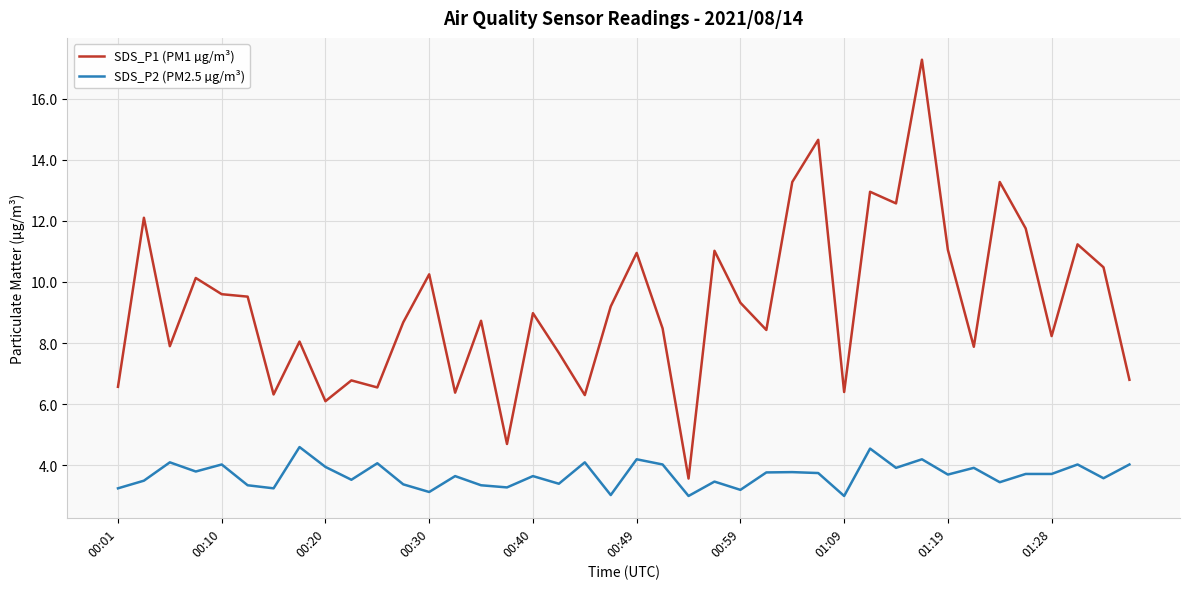

What is the greatest value displayed?

17.3